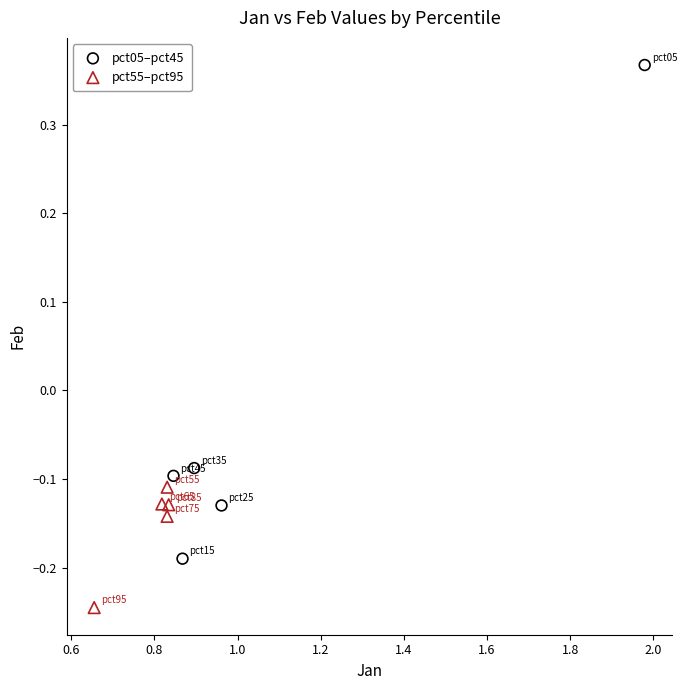

Which series reaches the minimum Y coordinate?

pct55–pct95